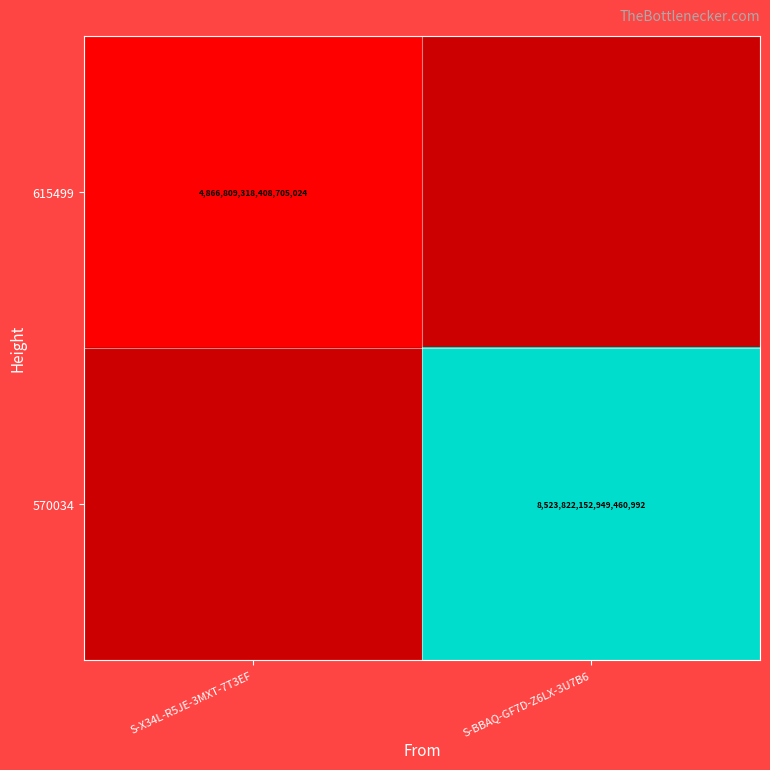

The value of 615499 at S-X34L-R5JE-3MXT-7T3EF is 4866809318408705024. True or false?

True